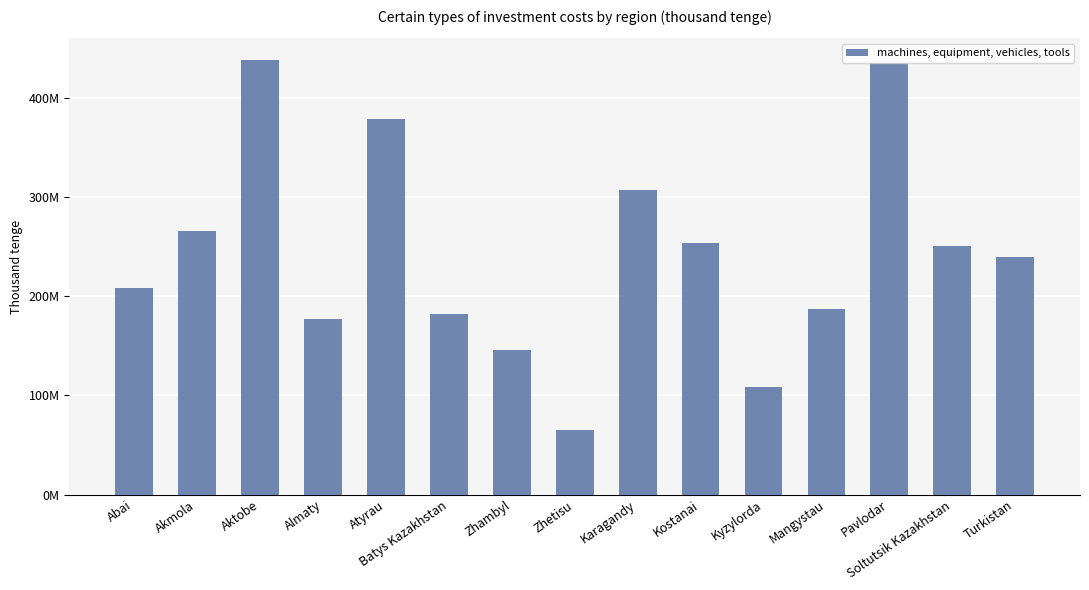

What is the change in value from Soltutsik Kazakhstan to Turkistan?

-10775994